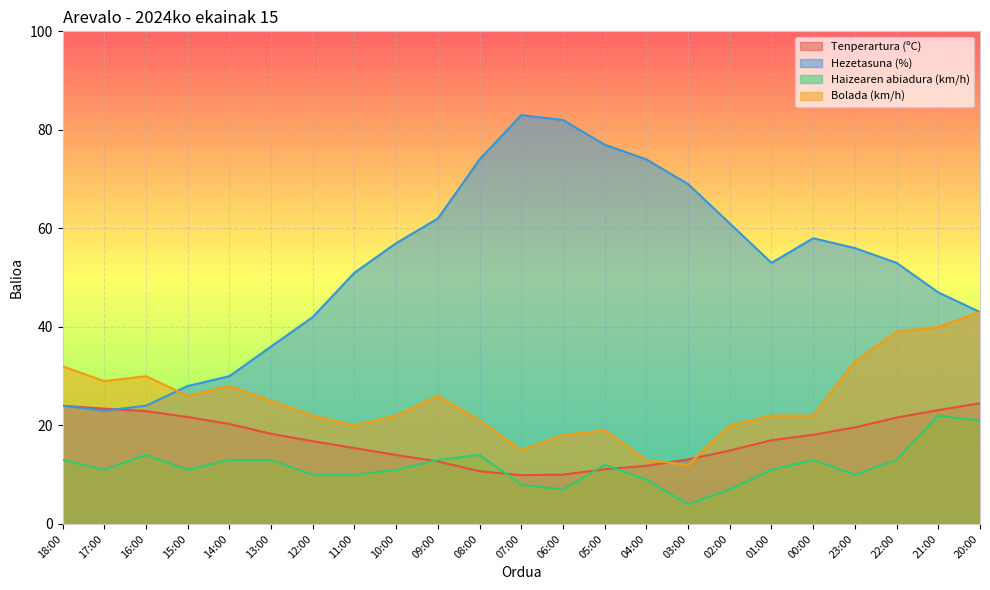

At 13:00, list the series in order from smallest to largest.

Haizearen abiadura (km/h), Tenperartura (ºC), Bolada (km/h), Hezetasuna (%)